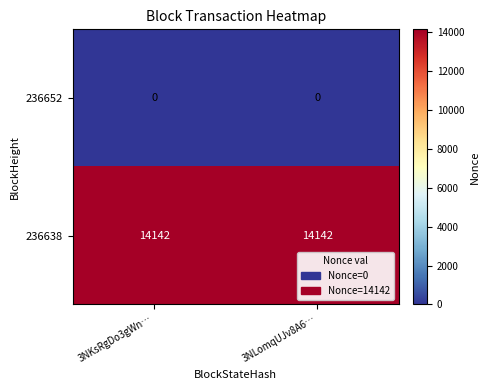

At how many categories does at least one series exceed 6217?

2